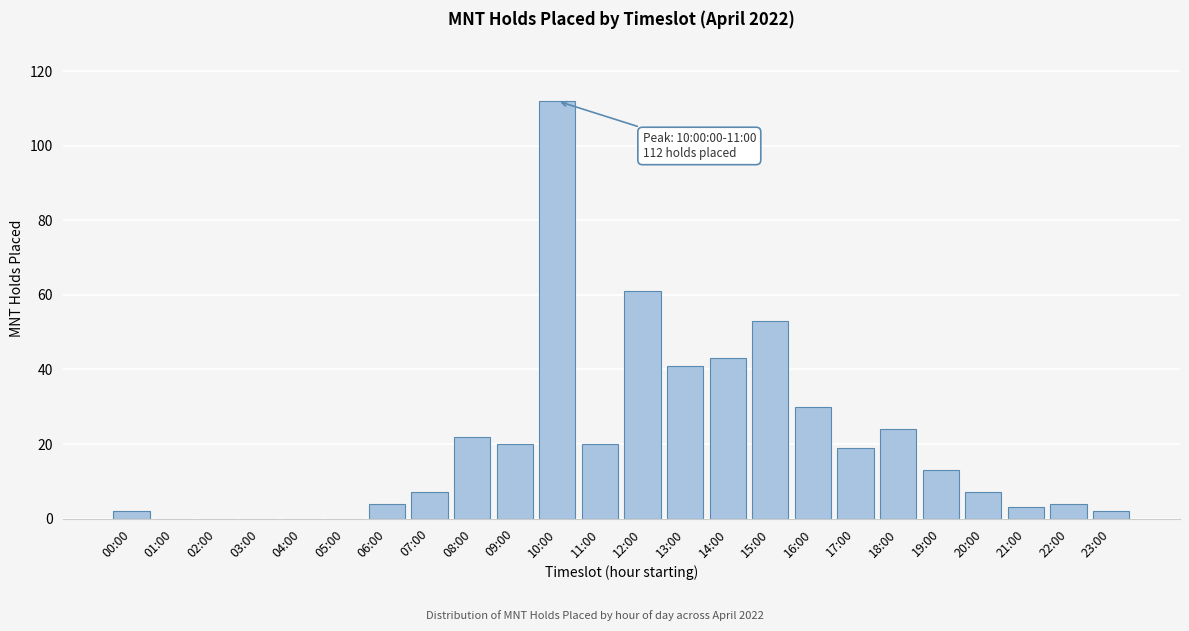

Reading left to right, transcribe all the data shown in this chart.

00:00=2	01:00=0	02:00=0	03:00=0	04:00=0	05:00=0	06:00=4	07:00=7	08:00=22	09:00=20	10:00=112	11:00=20	12:00=61	13:00=41	14:00=43	15:00=53	16:00=30	17:00=19	18:00=24	19:00=13	20:00=7	21:00=3	22:00=4	23:00=2